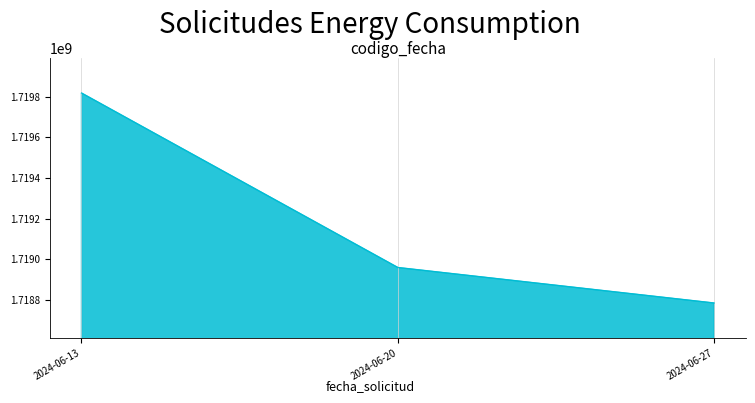

Rank the categories by value from highest to lowest.

2024-06-13, 2024-06-20, 2024-06-27